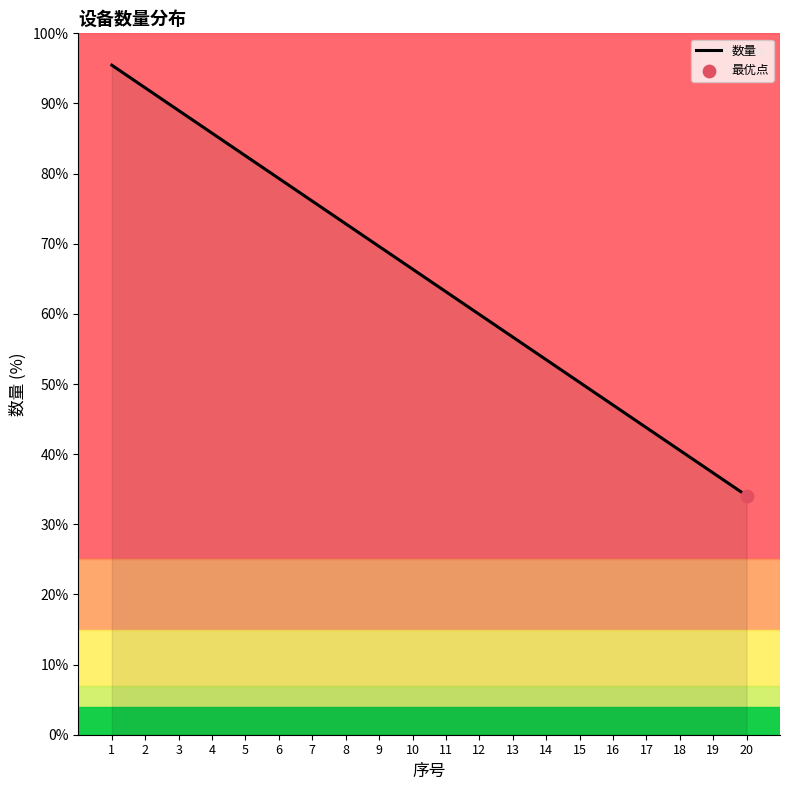

What is the change in value from 7 to 17?

-32.3